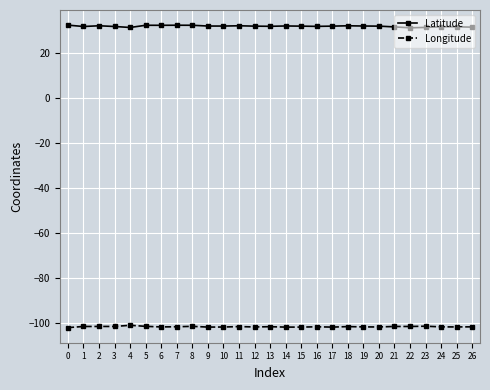

What is the value of the Latitude point at the 27th from the left?

31.4